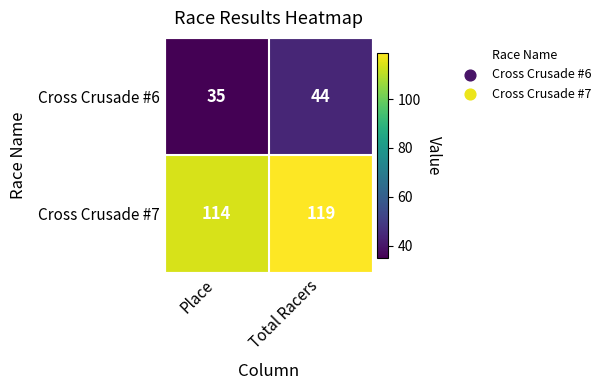

Which category has the lowest value across all series?

Place